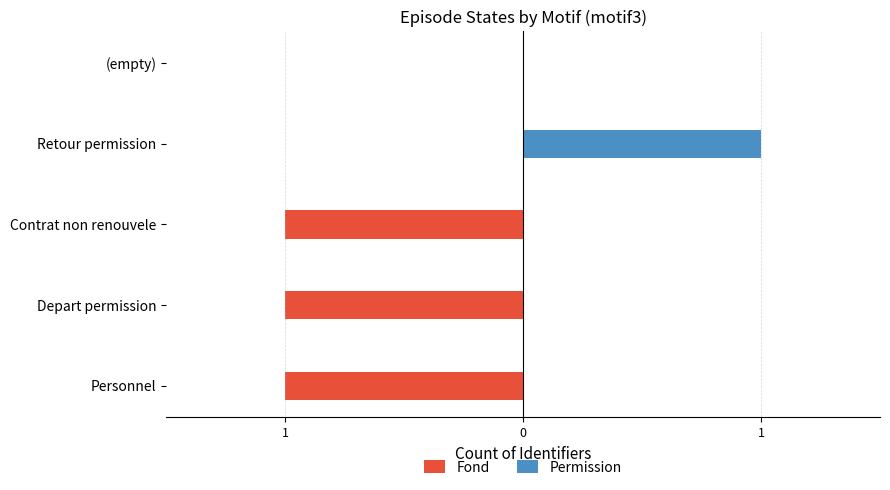

The Permission series shows 1 at 1. True or false?

False